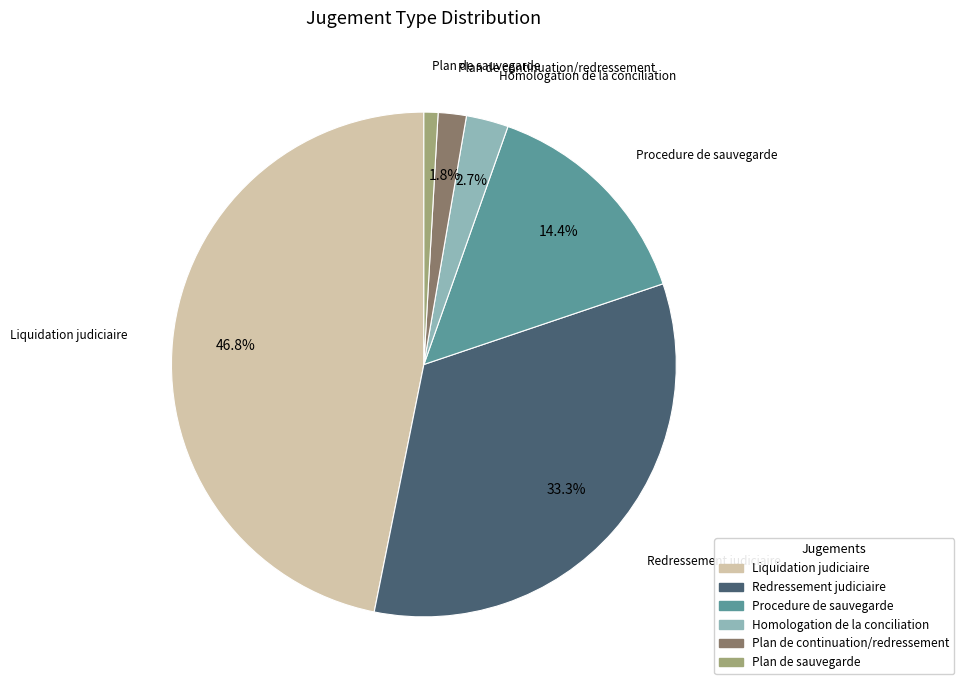

Is there a majority slice in this chart?

No